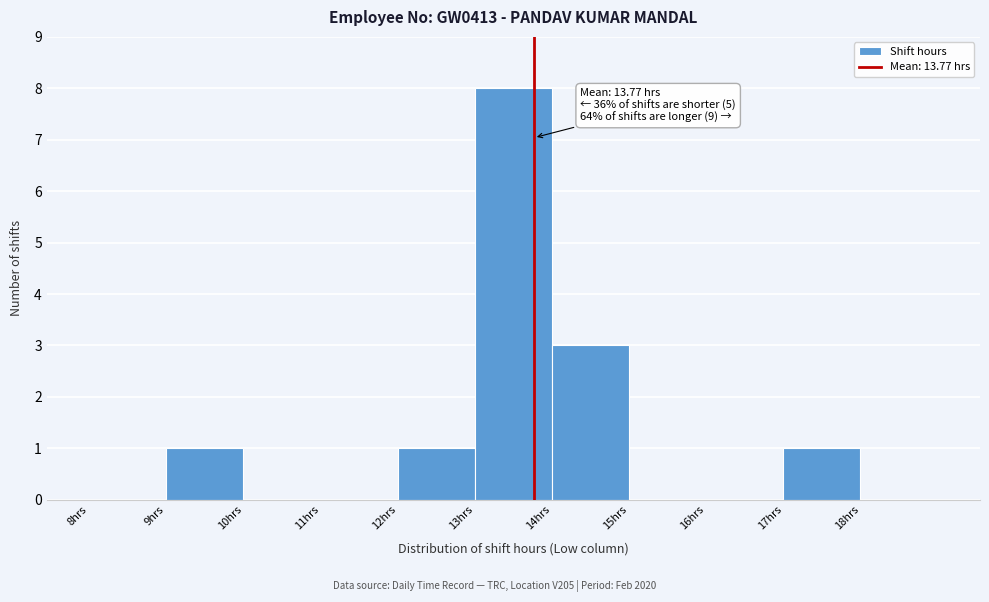

Over which range of the x-axis is the bar tallest?

13 to 14